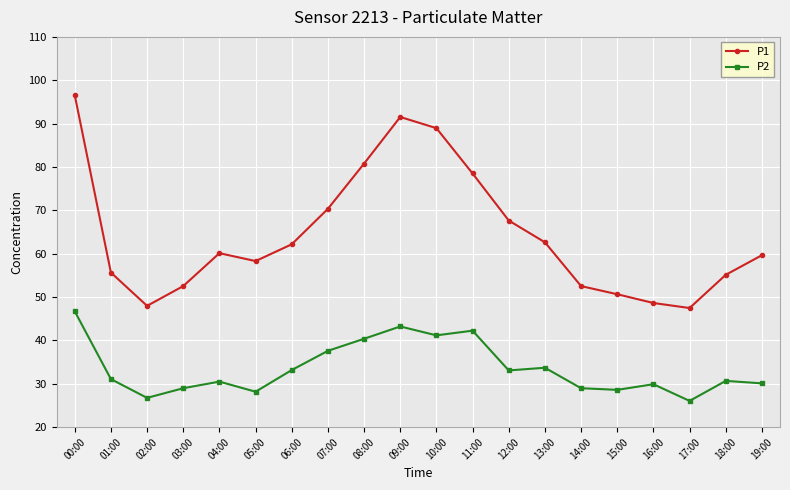

True or false: P1 and P2 cross at least once.

False